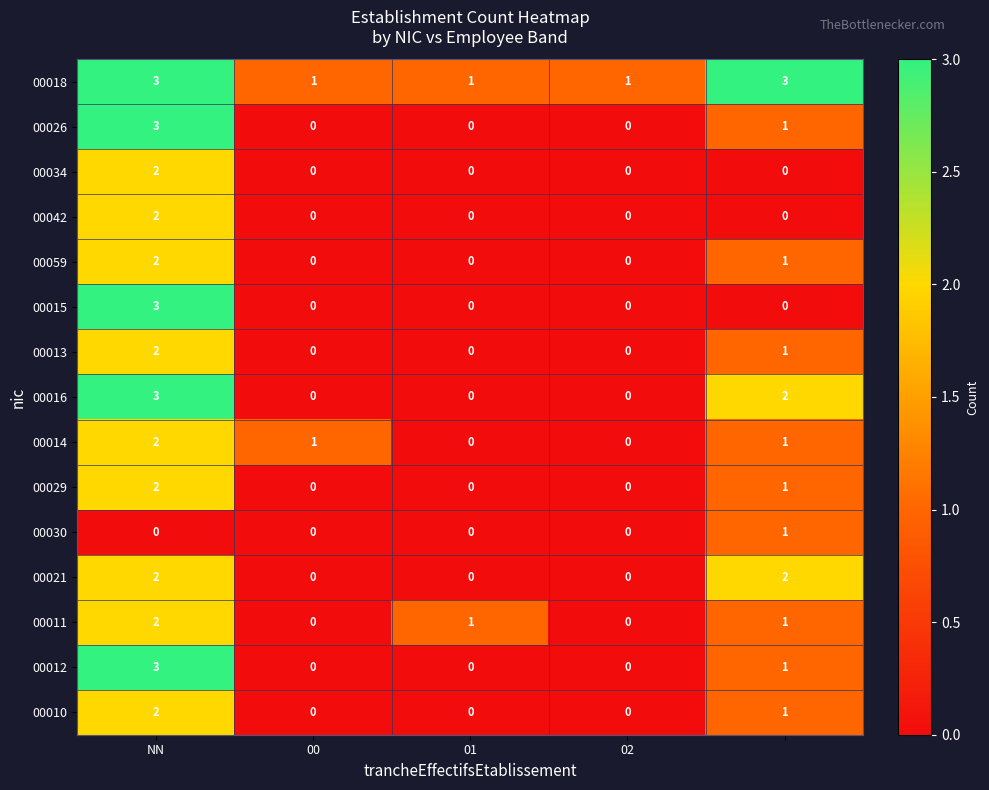

What is the greatest value displayed?

3